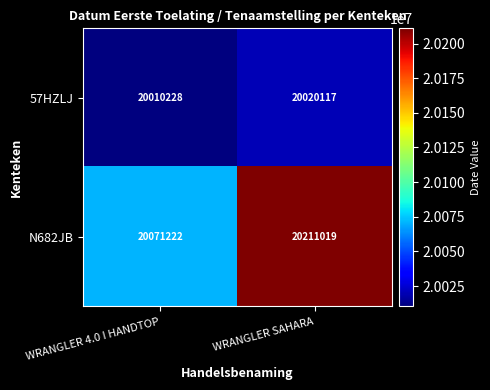

Which label corresponds to the smallest value in the chart?

WRANGLER 4.0 I HANDTOP